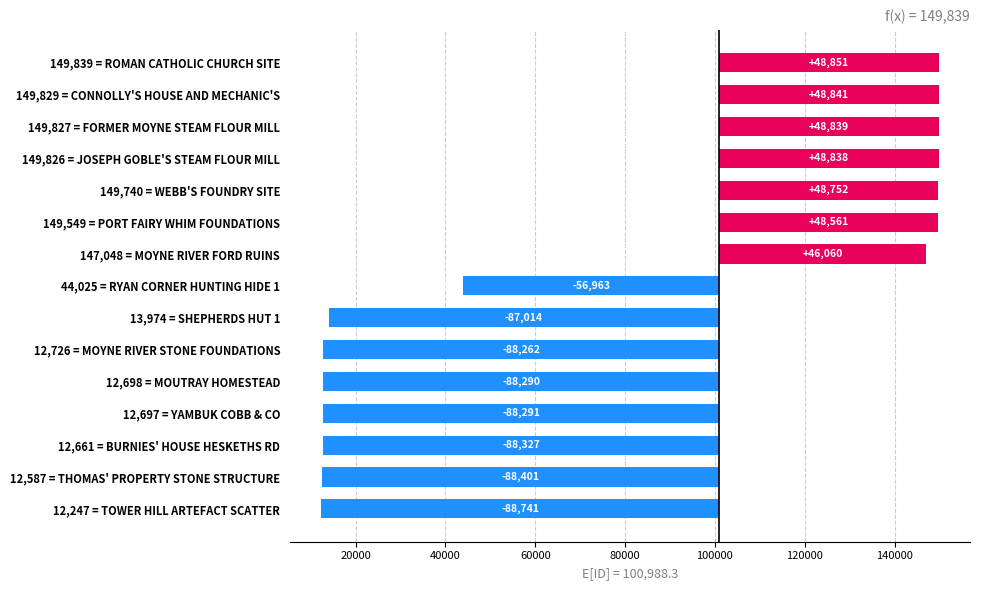

What is the difference between the second highest and minimum values?

137582.0